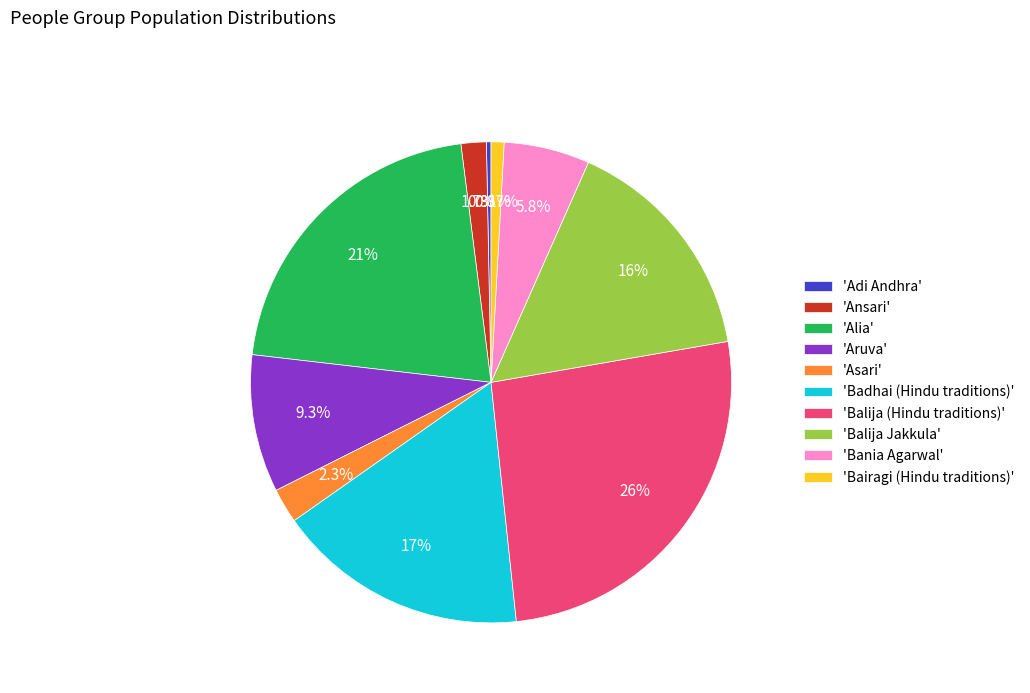

Is 'Balija (Hindu traditions)' the majority of the pie?

No